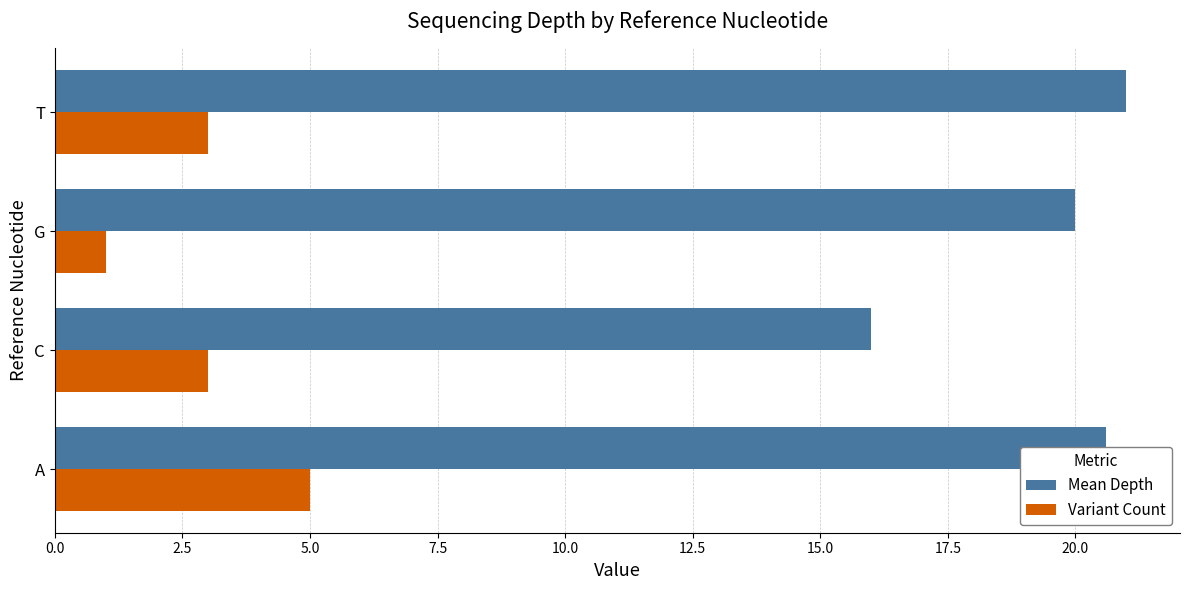

At how many categories does at least one series exceed 5?

4